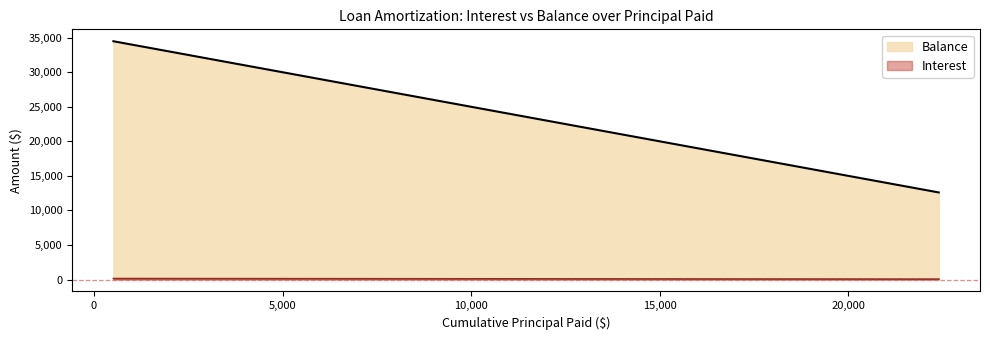

Which series has the largest total across all categories?

Balance